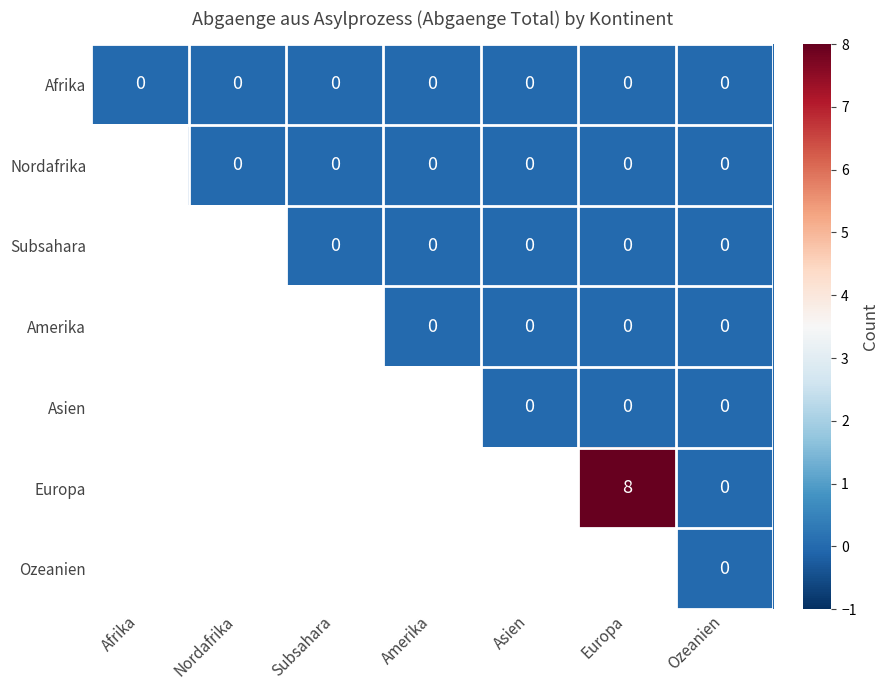

The value of Afrika at Asien is 0. True or false?

True